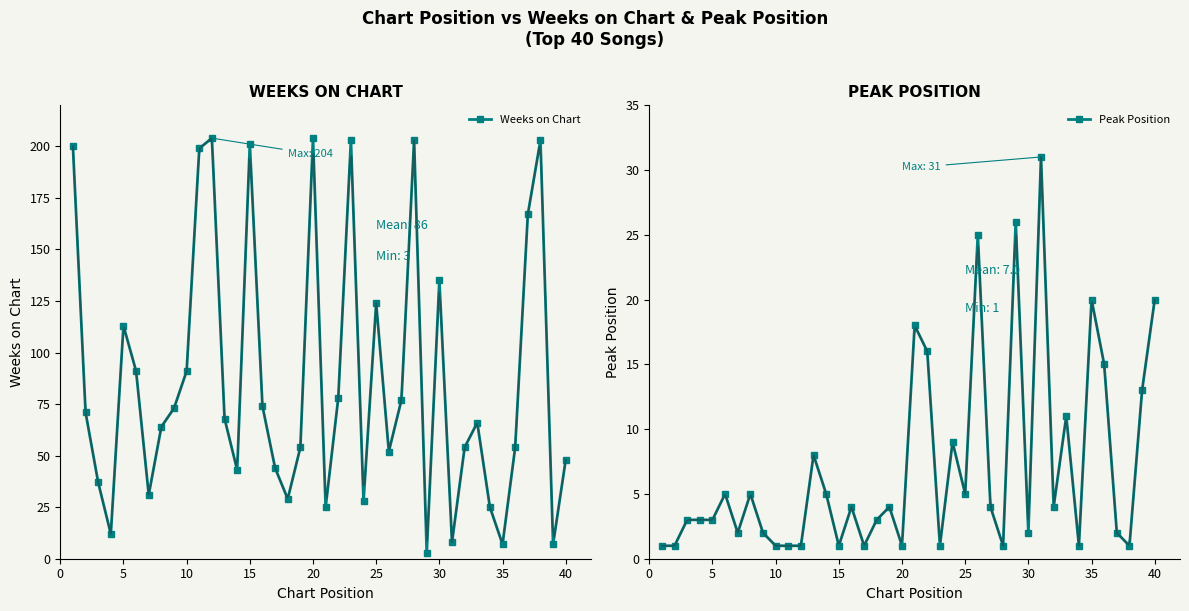

What is the value of the Peak Position point at the 21st from the left?

3